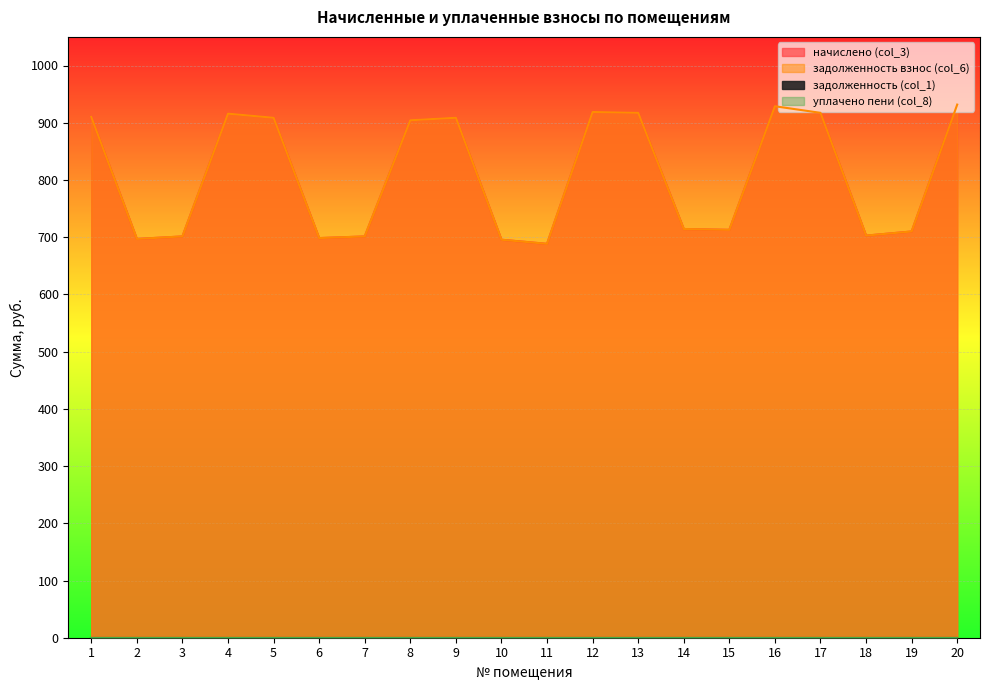

How many lines are shown in the chart?

2